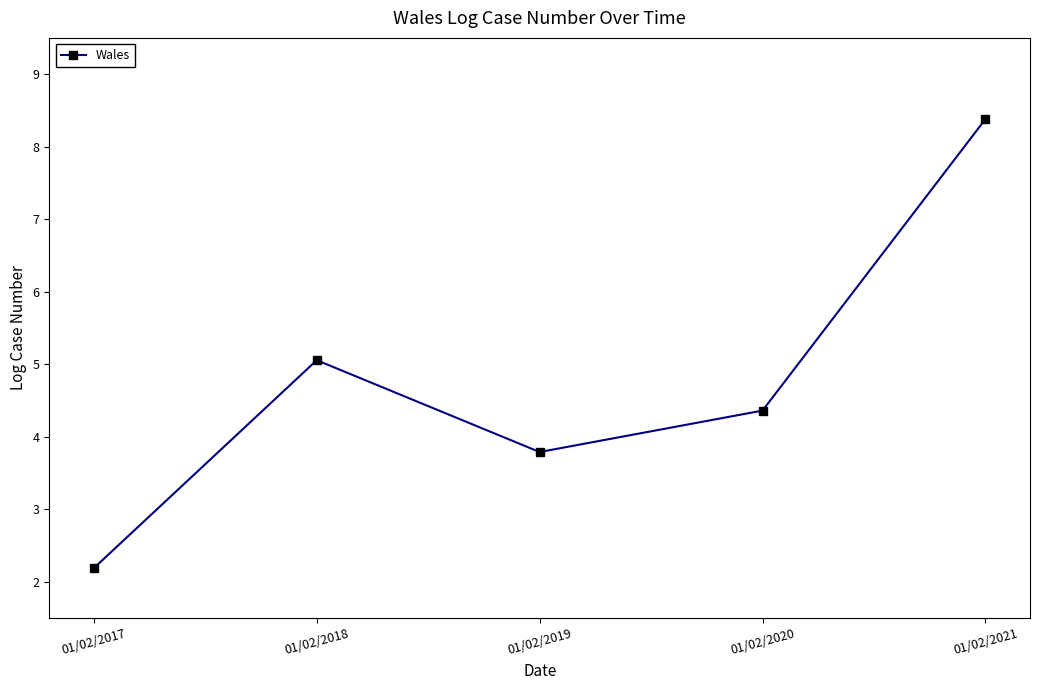

What is the difference between the values at 01/02/2019 and 01/02/2017?

1.6